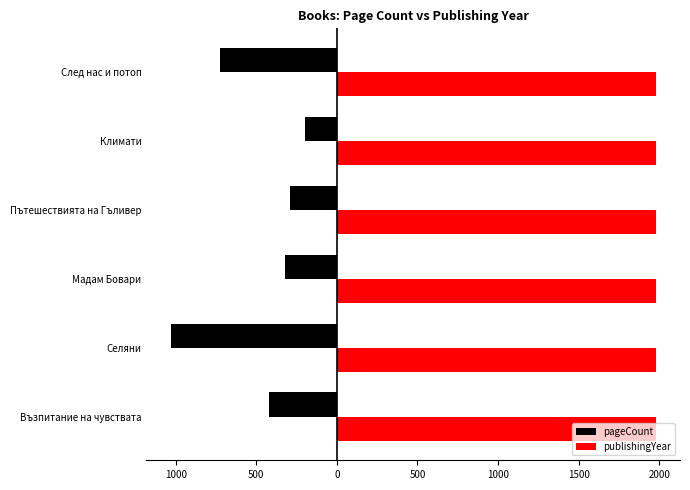

What are all the series names shown in the legend?

pageCount, publishingYear